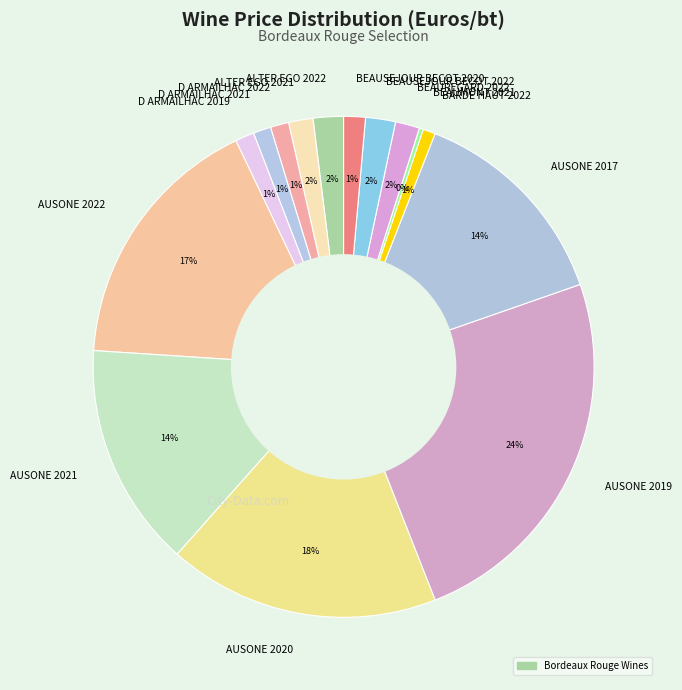

To the nearest percent, what portion does ALTER EGO 2022 represent?

2%